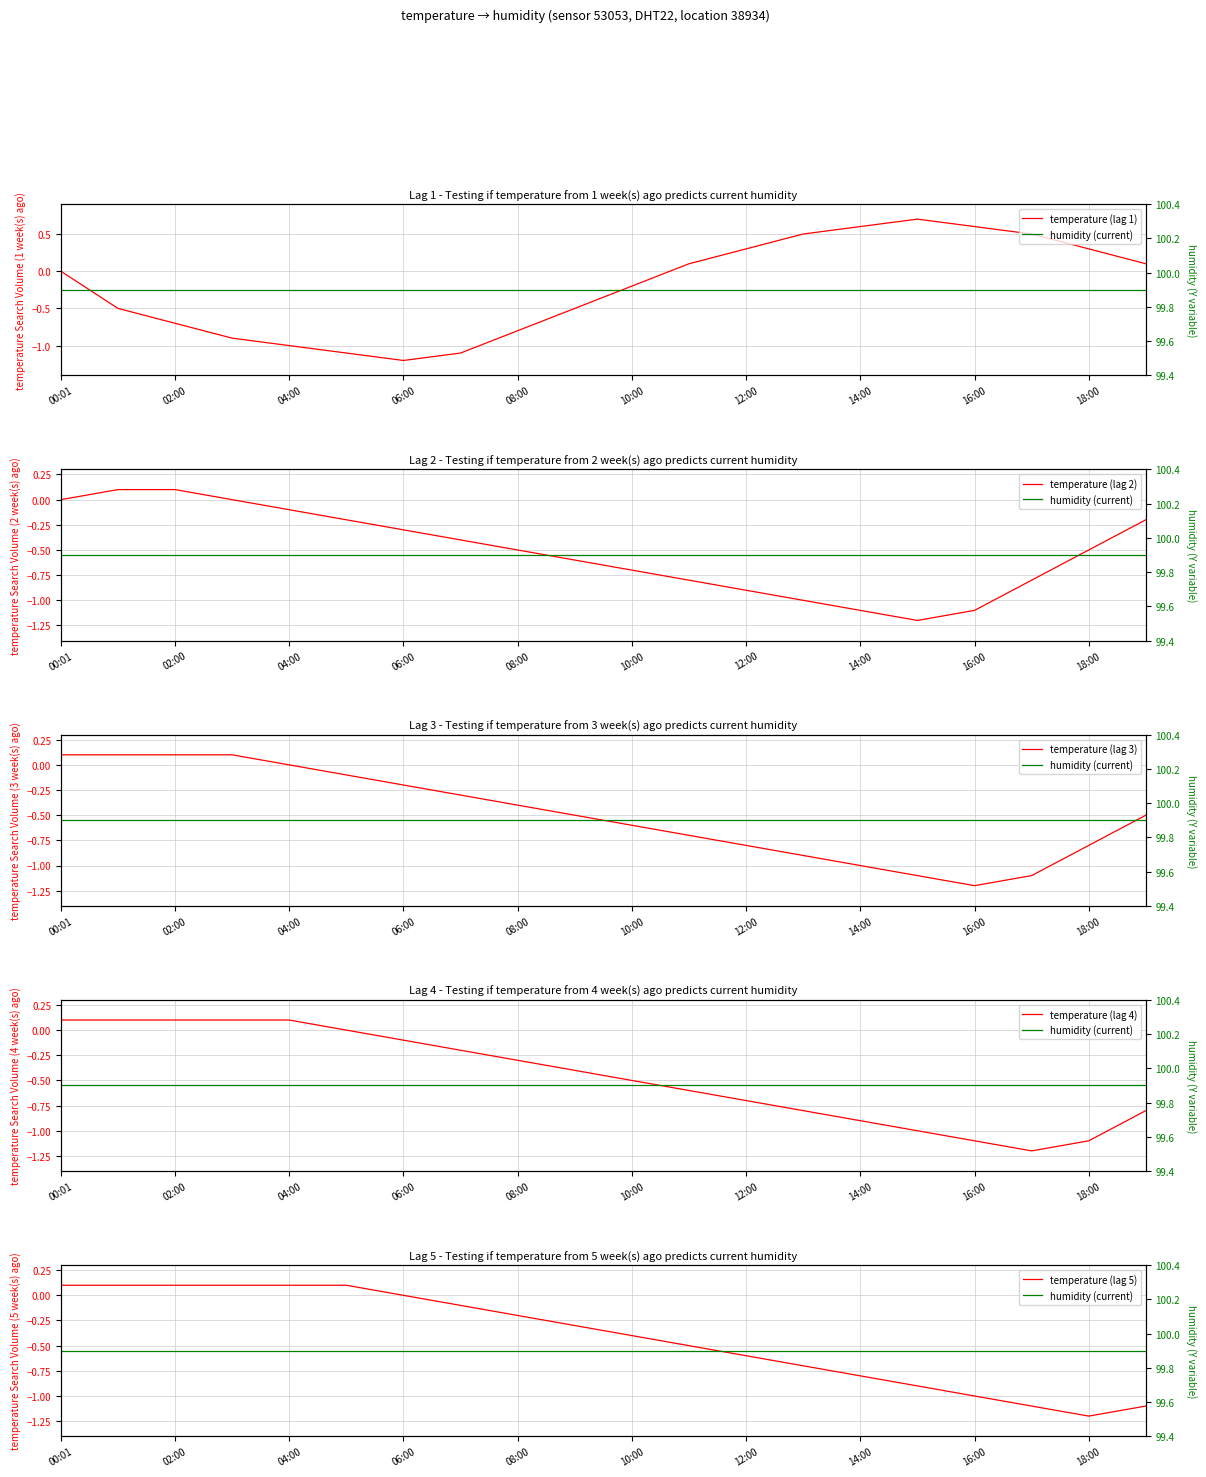

What is the label of the 10th point from the right?

10:00